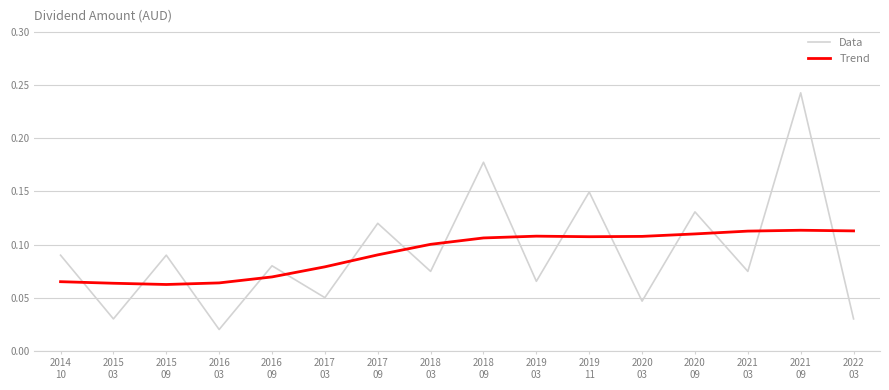

True or false: Trend has more than 0 points higher than both neighbors.

True